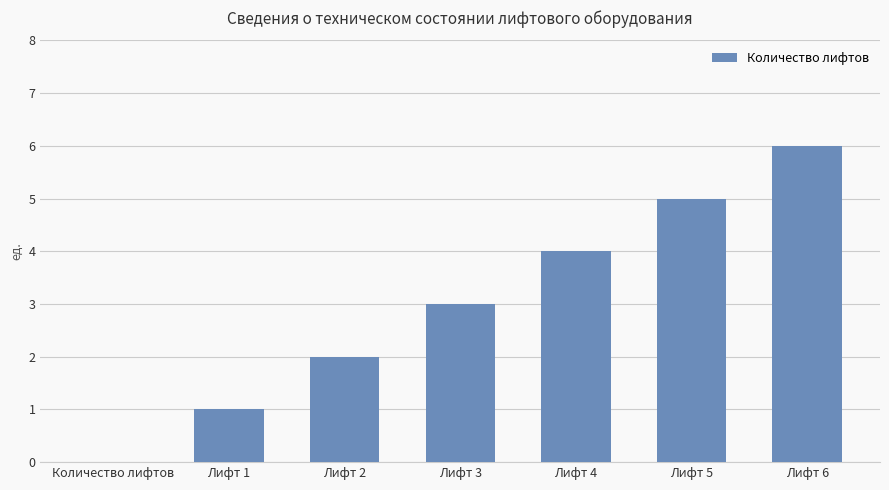

Reading right to left, transcribe all the data shown in this chart.

Лифт 6=6	Лифт 5=5	Лифт 4=4	Лифт 3=3	Лифт 2=2	Лифт 1=1	Количество лифтов=0